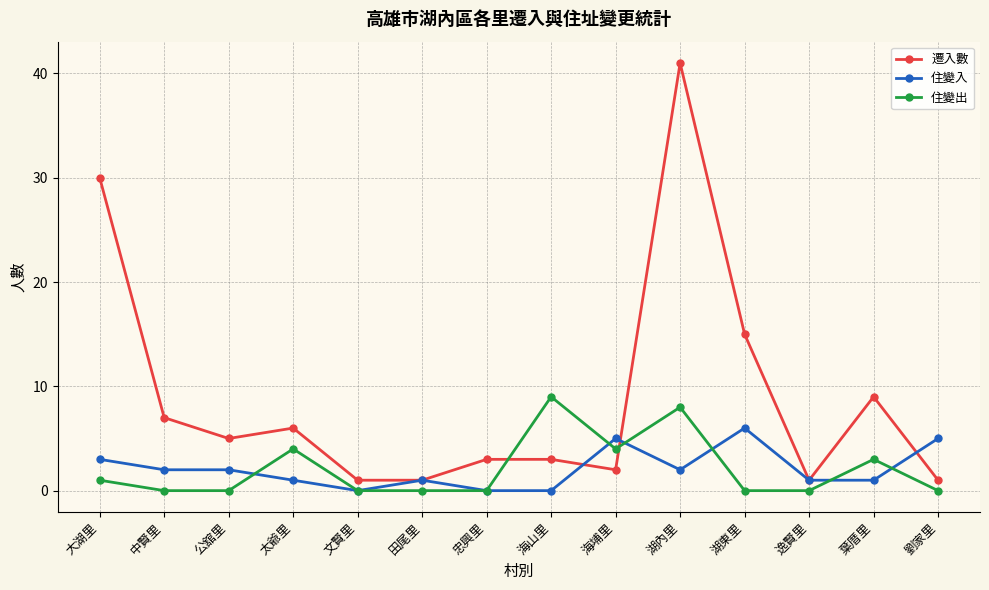

How many lines are shown in the chart?

3